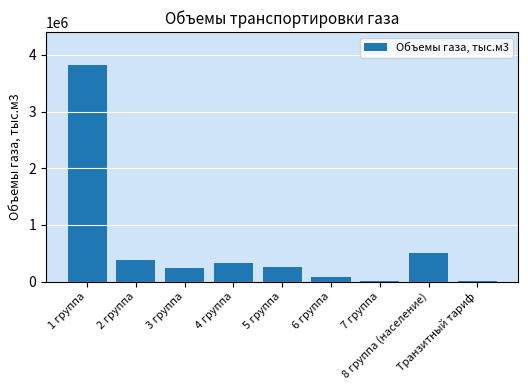

The value at 8 группа (население) is 107129. True or false?

False